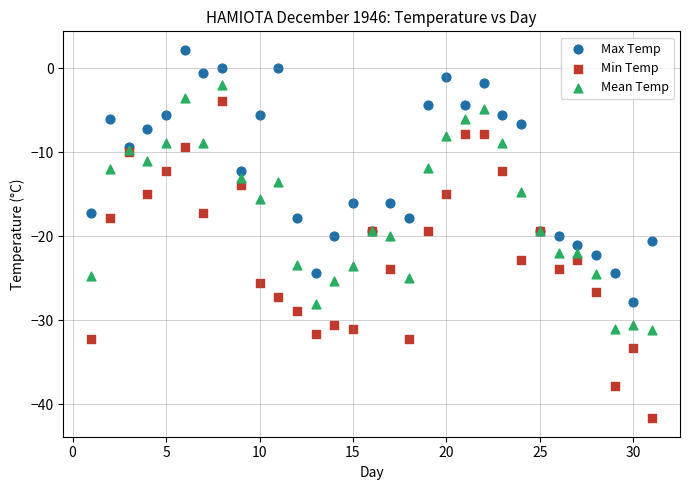

Which series contains the lowest Y value?

Min Temp